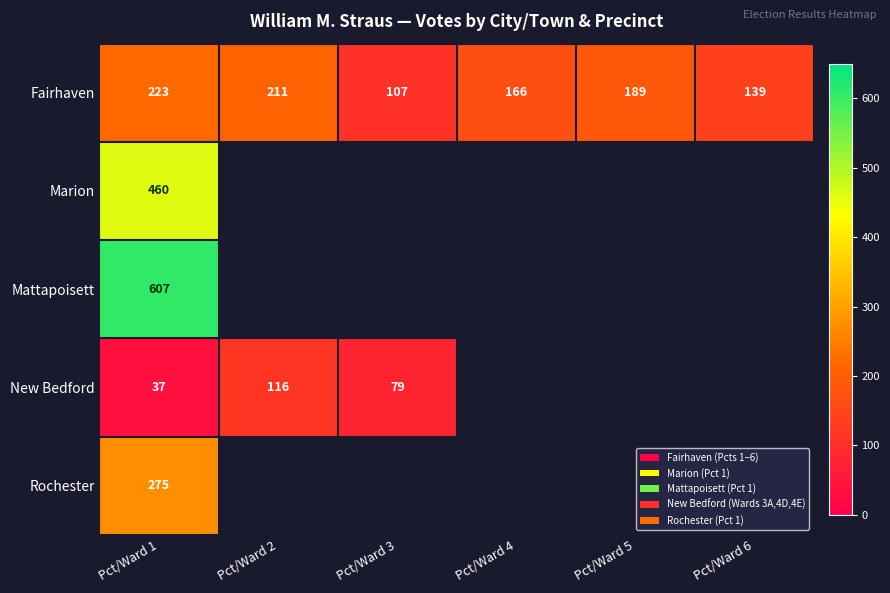

At which label does Fairhaven reach its minimum?

Pct/Ward 3